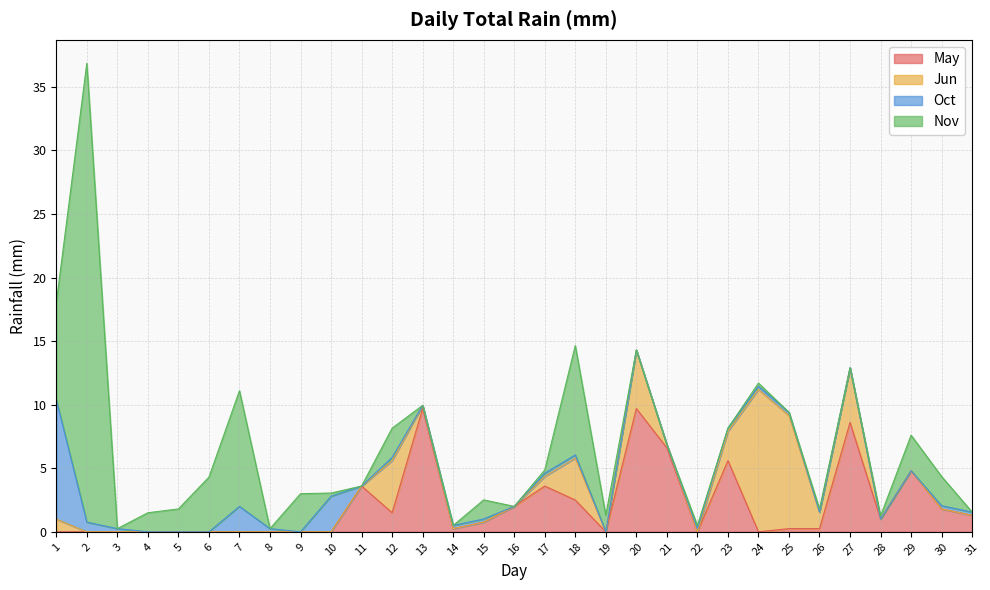

Which has a higher value, 4 or 22?

4